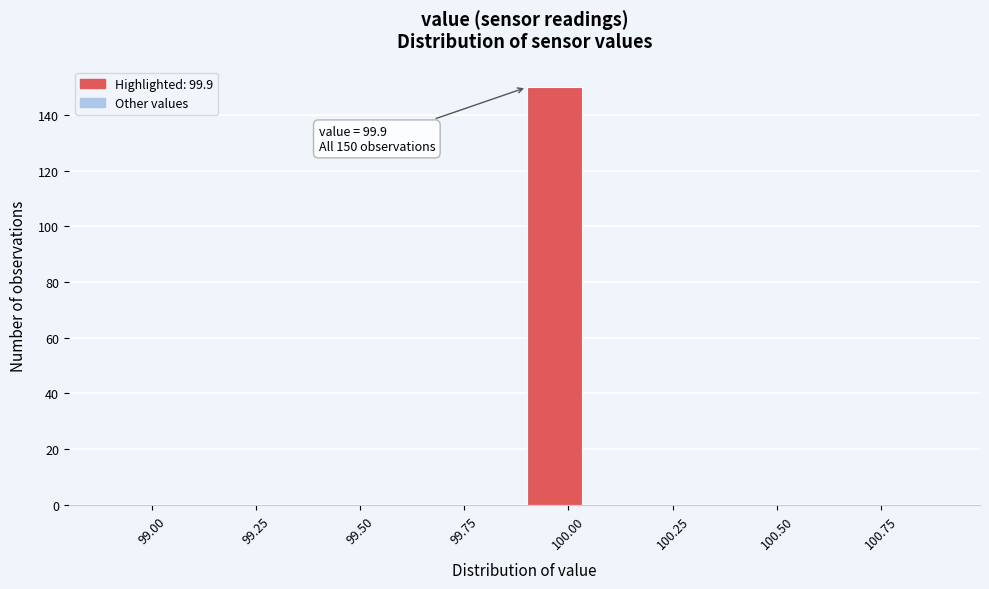

Read against the x-axis, roughly where is the centre of the tallest bar?

99.95